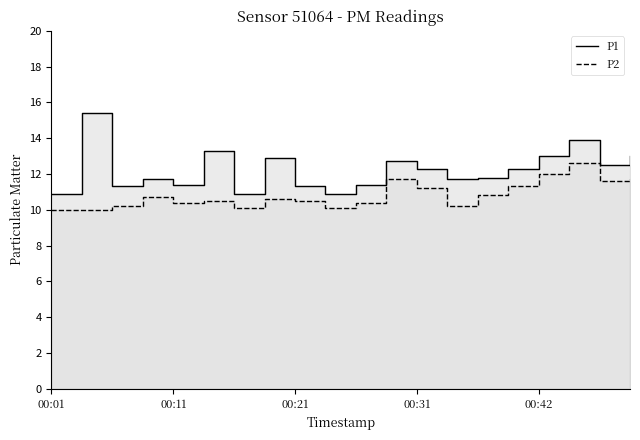

What are all the series names shown in the legend?

P1, P2